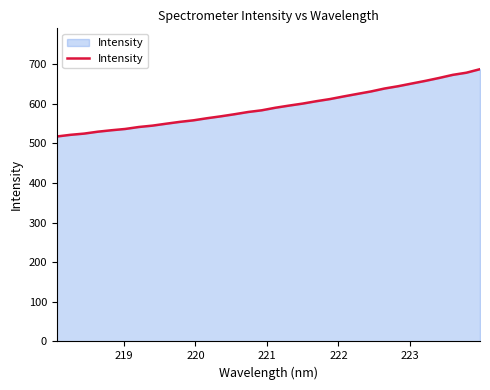

Does the chart have visible grid lines?

No